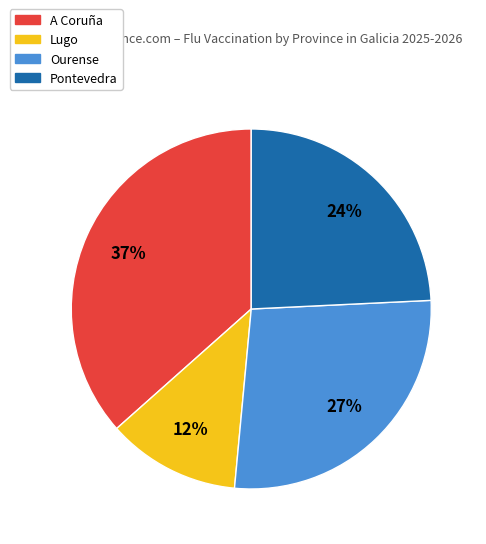

Between Lugo and A Coruña, which is larger?

A Coruña